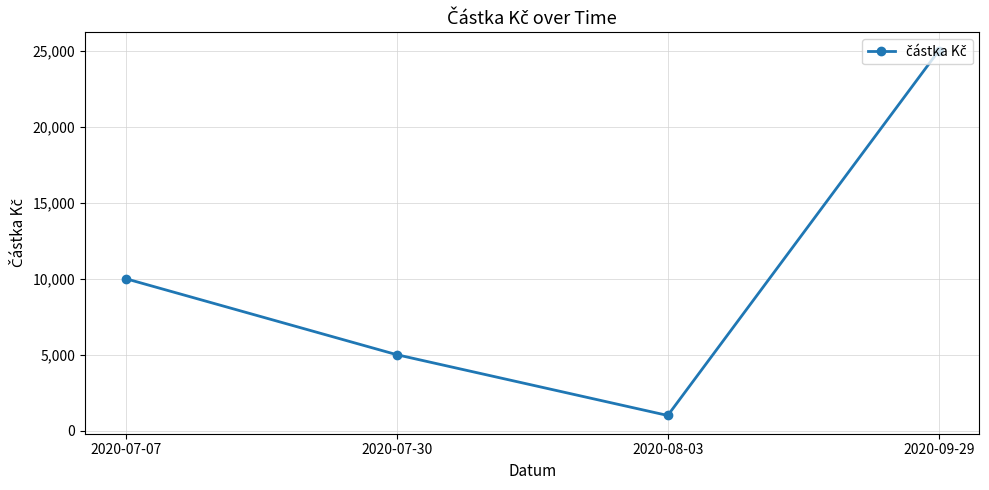

Count the values in the range 5000 to 25000.

3